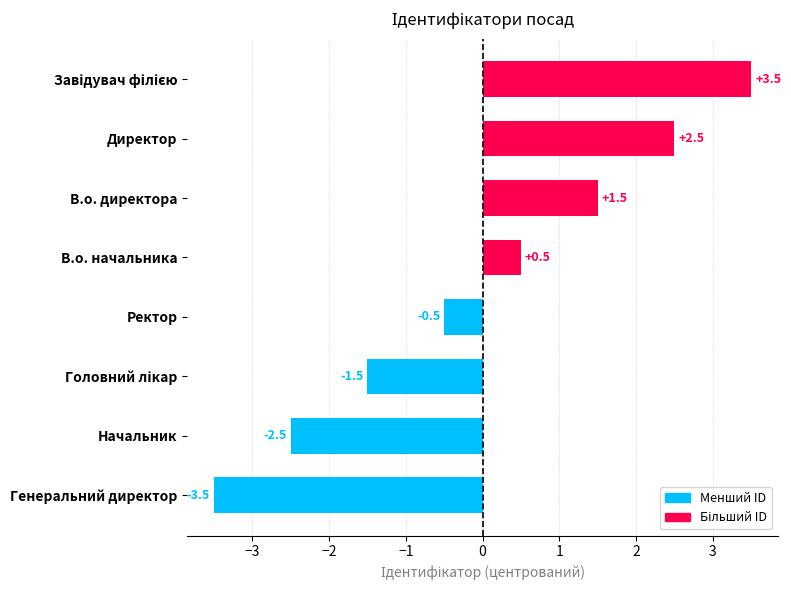

The chart shows a value of 1 at Начальник. True or false?

False